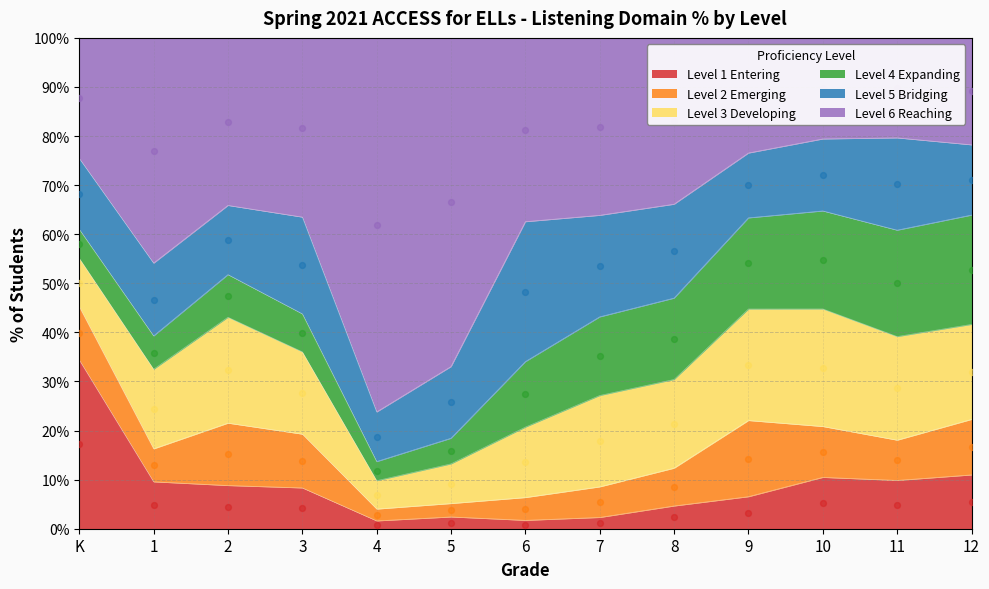

Which series has the largest Y range (max minus min)?

Level 6 Reaching